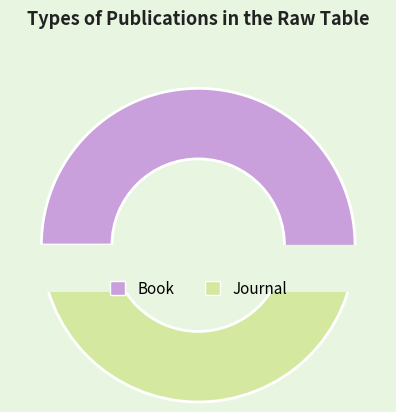

Does Book account for over 50% of the chart?

Yes